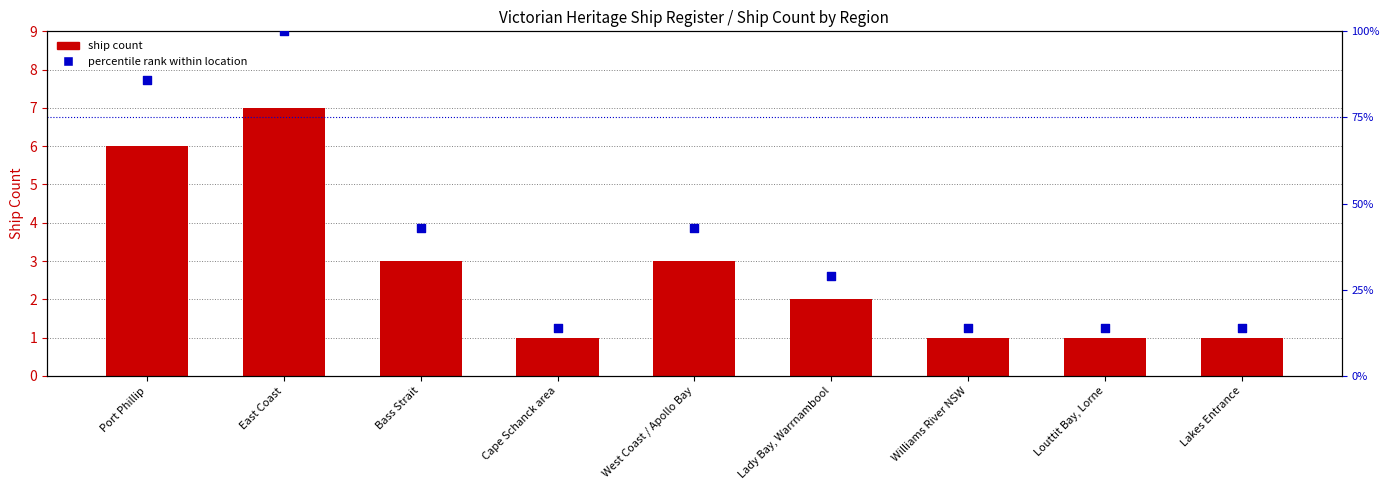

Which series has the largest Y range (max minus min)?

percentile rank